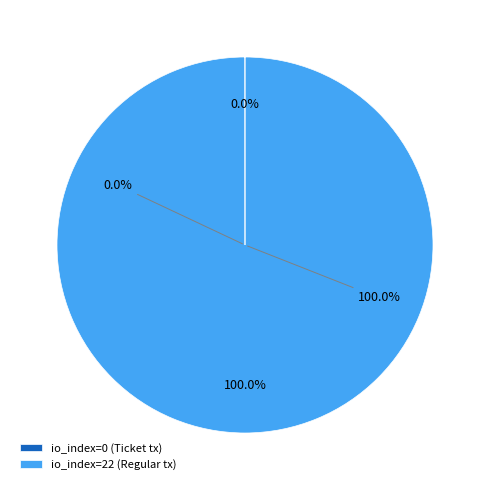

To the nearest percent, what is the difference between the largest and smallest slice percentages?

100%